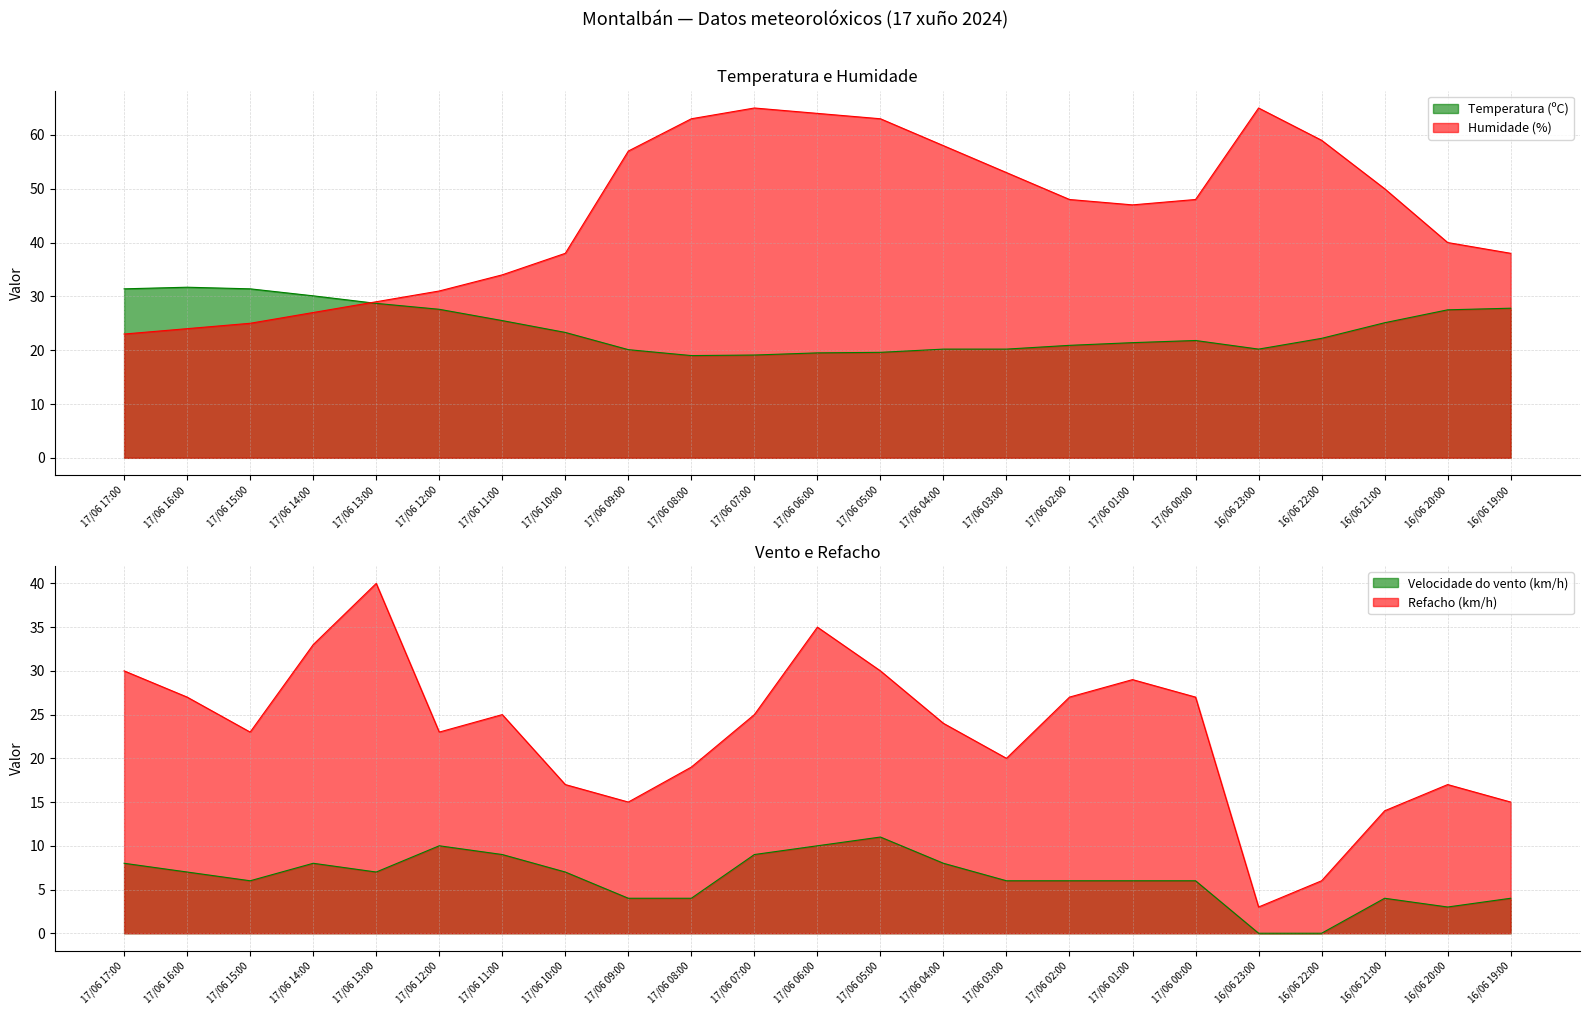

What is the sum of all Temperatura (ºC) values?

554.3